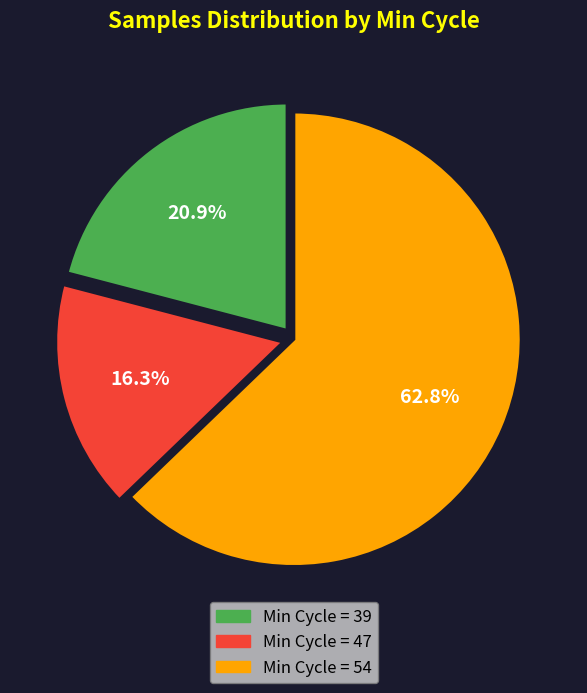

Which category has the smallest portion of the pie?

Min Cycle = 47